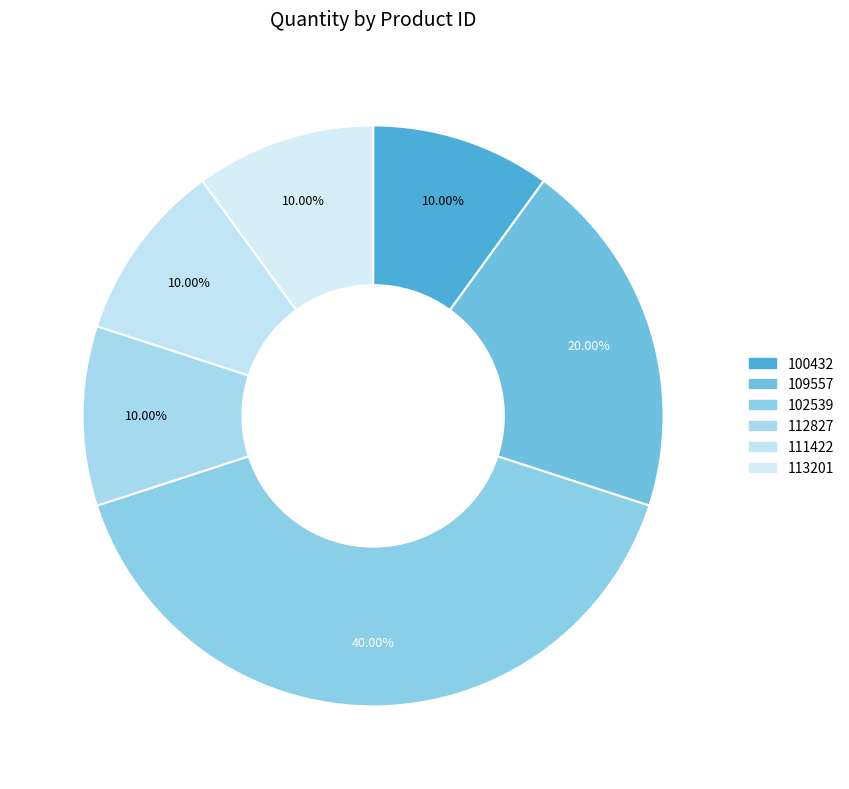

Rank the categories by value from lowest to highest.

100432, 112827, 111422, 113201, 109557, 102539